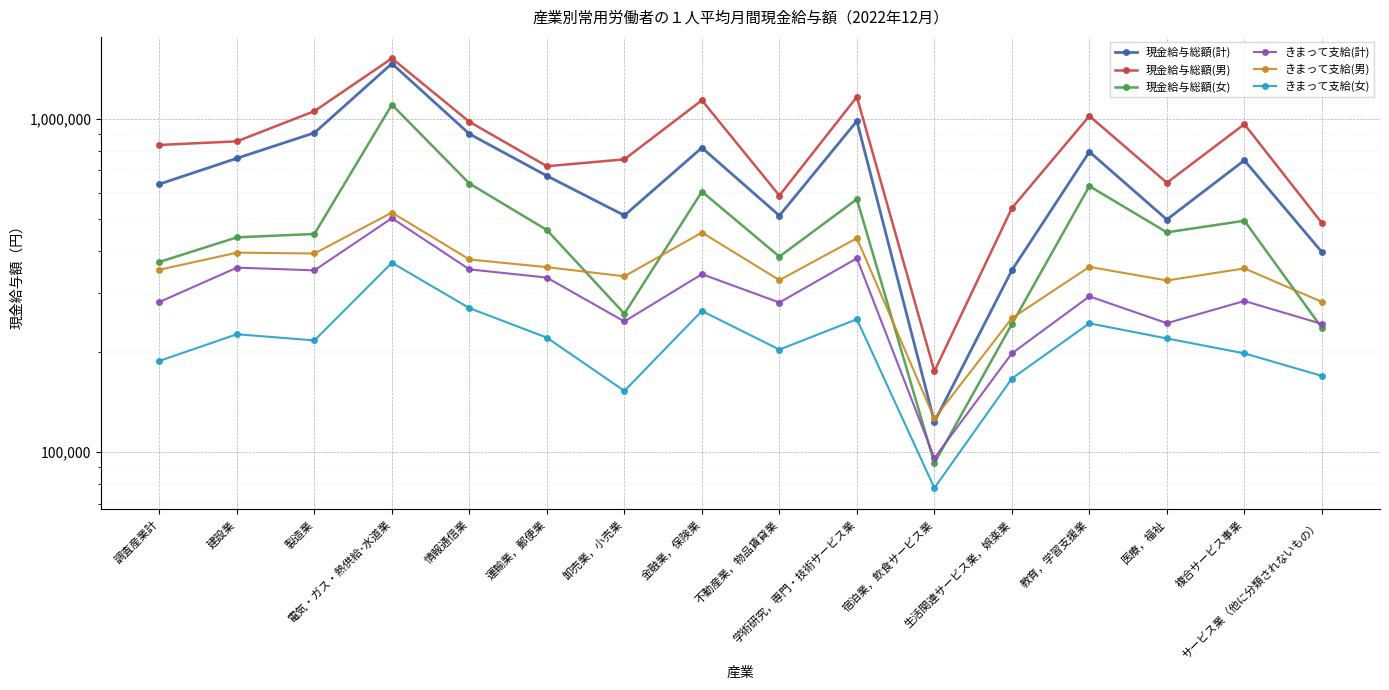

Is this an area chart (filled region under the line)?

No